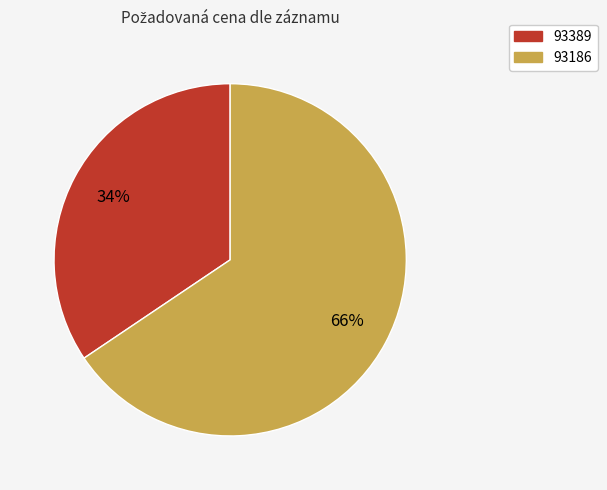

Does any single category account for the majority?

Yes